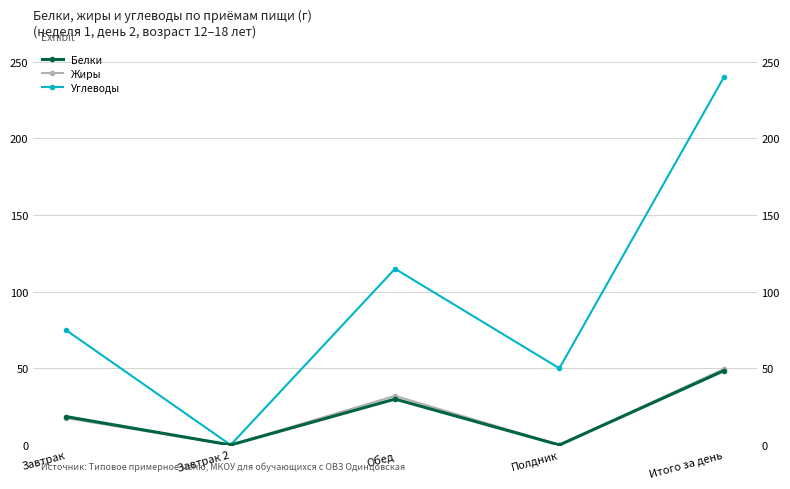

At which label does Белки first exceed 18?

Завтрак